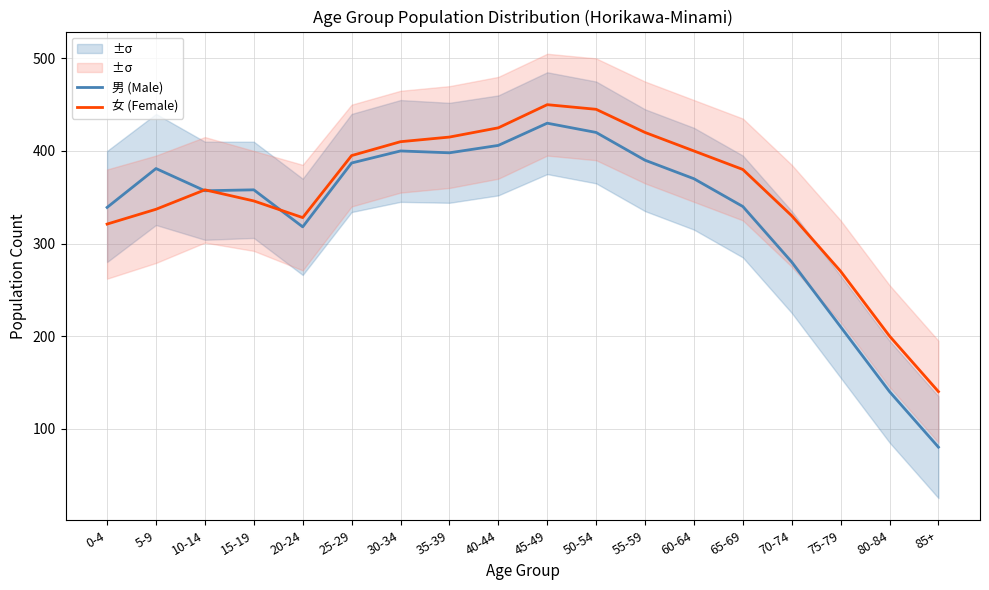

Rank the categories by 女 (Female) value from lowest to highest.

85+, 80-84, 75-79, 0-4, 20-24, 70-74, 5-9, 15-19, 10-14, 65-69, 25-29, 60-64, 30-34, 35-39, 55-59, 40-44, 50-54, 45-49